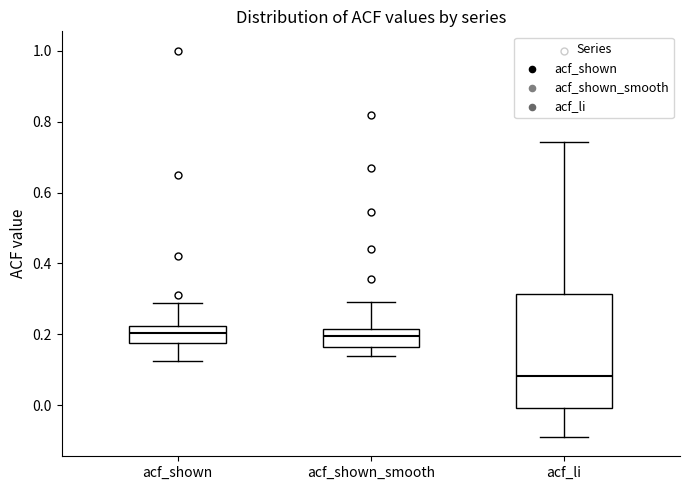

Reading left to right, transcribe this box plot: for each box, give where its median line is, the range the box spans, and where its two whiskers end, as read against the y-axis. The values are not printed on the chart, so give them approximately, as read against the axis.

acf_shown: median 0.20, box 0.18 to 0.22, whiskers 0.12 to 0.28
acf_shown_smooth: median 0.20, box 0.16 to 0.22, whiskers 0.14 to 0.30
acf_li: median 0.08, box 0.00 to 0.32, whiskers -0.08 to 0.74